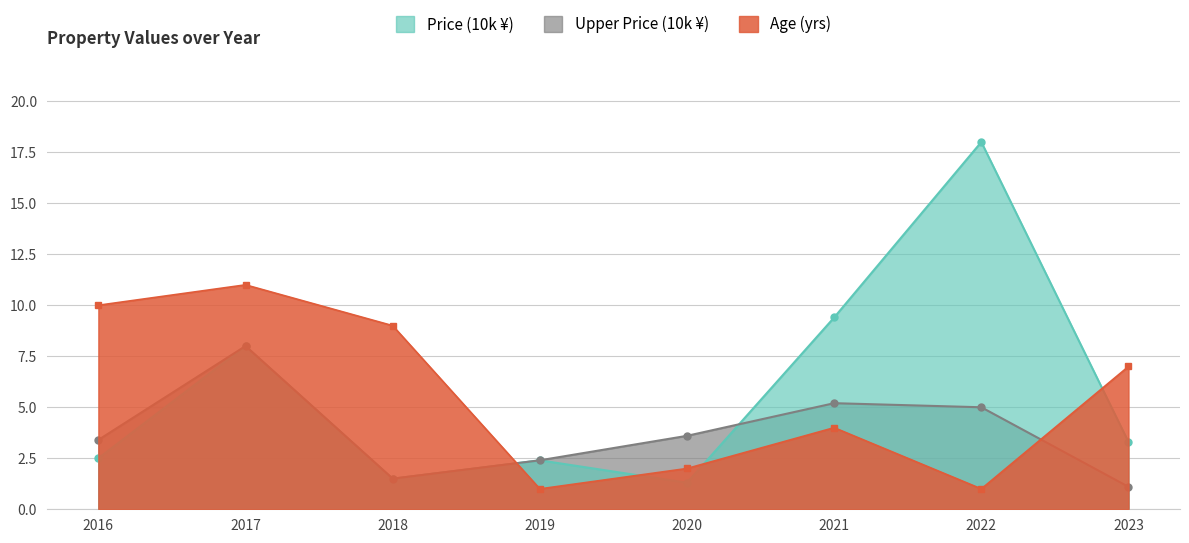

The value of Upper Price (10k) at 2017 is 8.0. True or false?

True